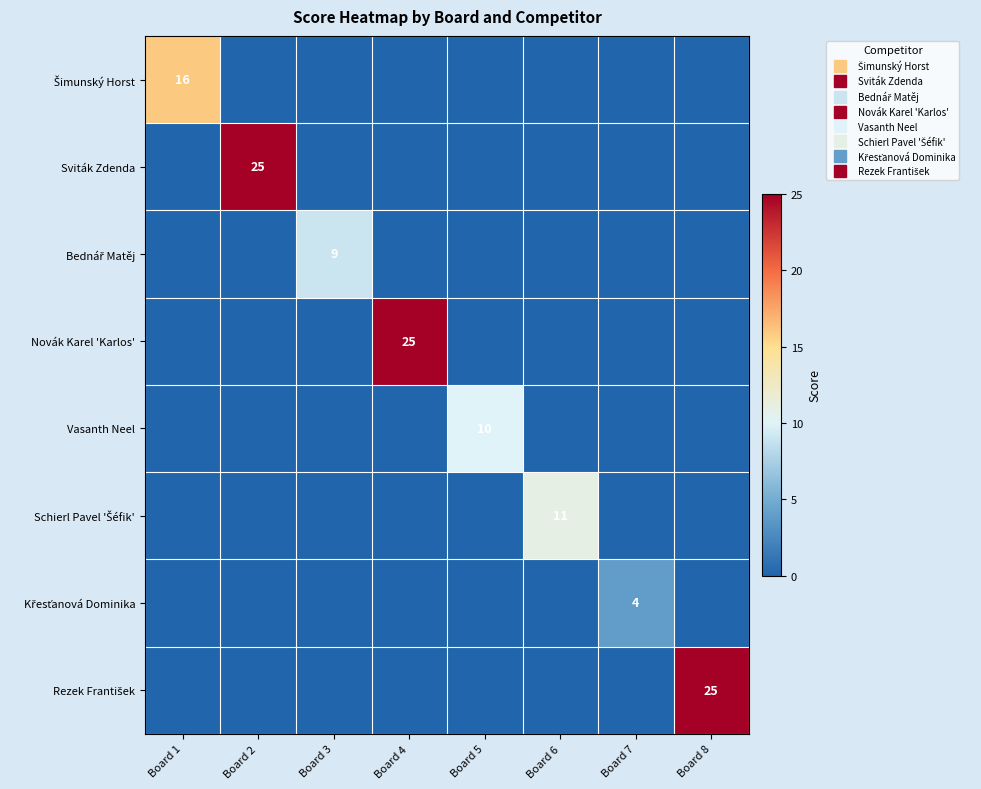

Between Board 8 and Board 5, which is larger?

Board 8